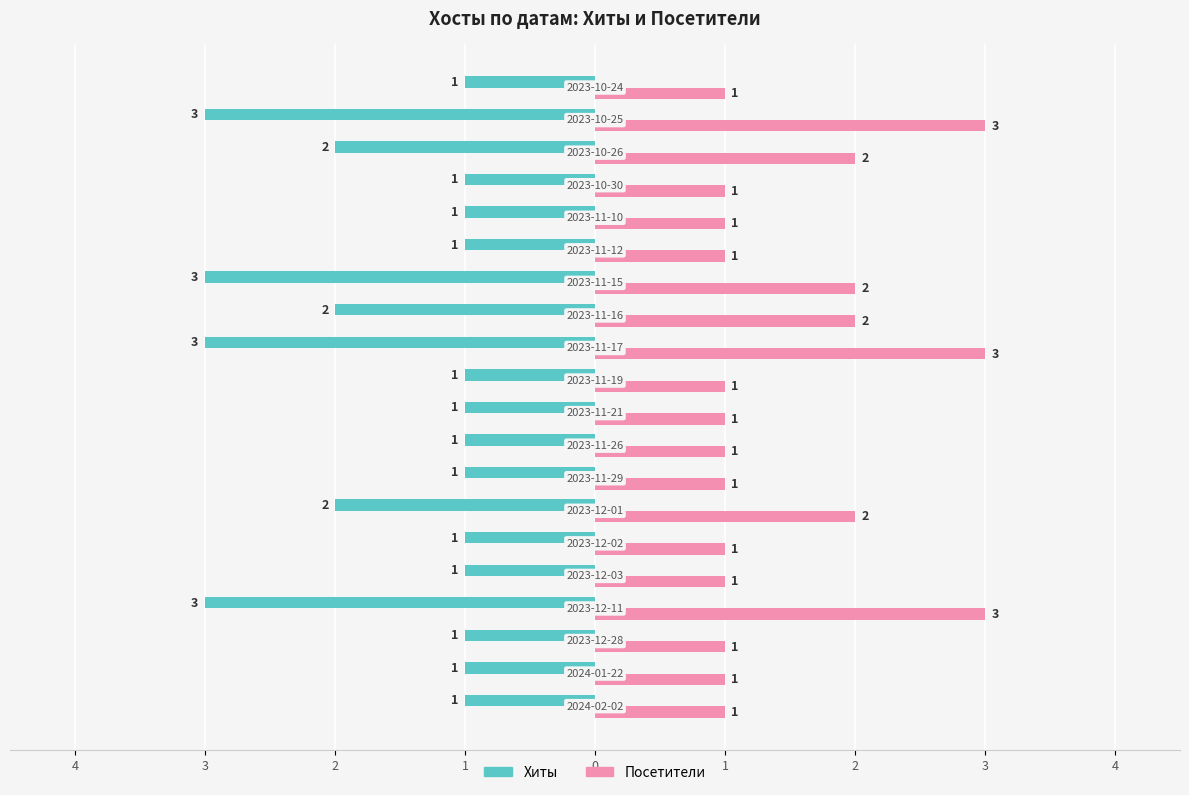

What are all the series names shown in the legend?

Хиты, Посетители